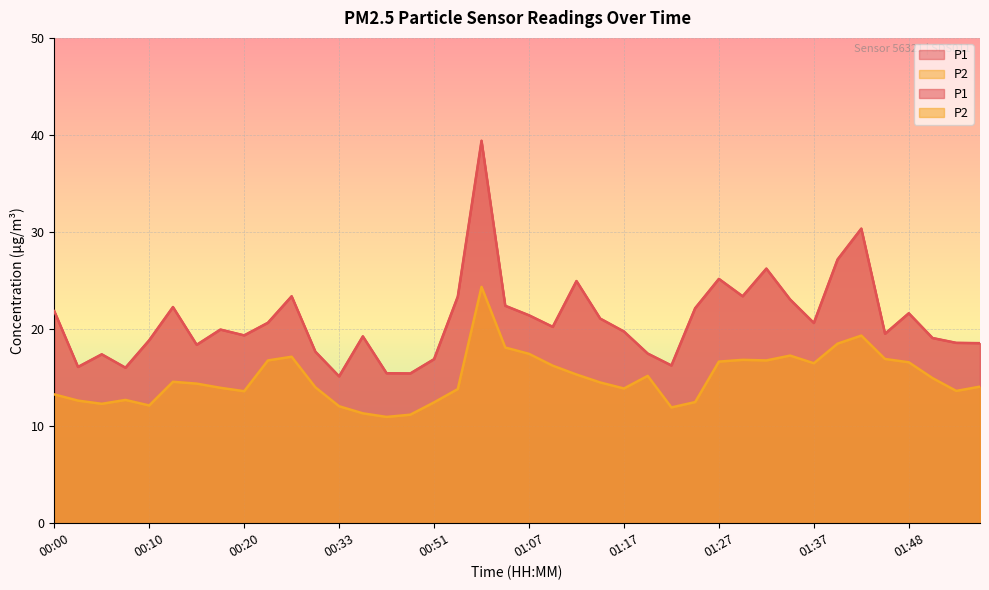

True or false: P1 and P2 cross at least once.

False